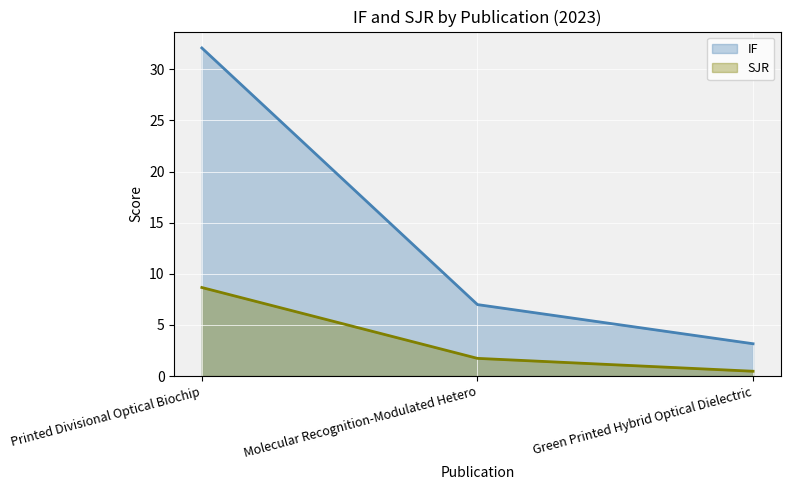

How many lines are shown in the chart?

2